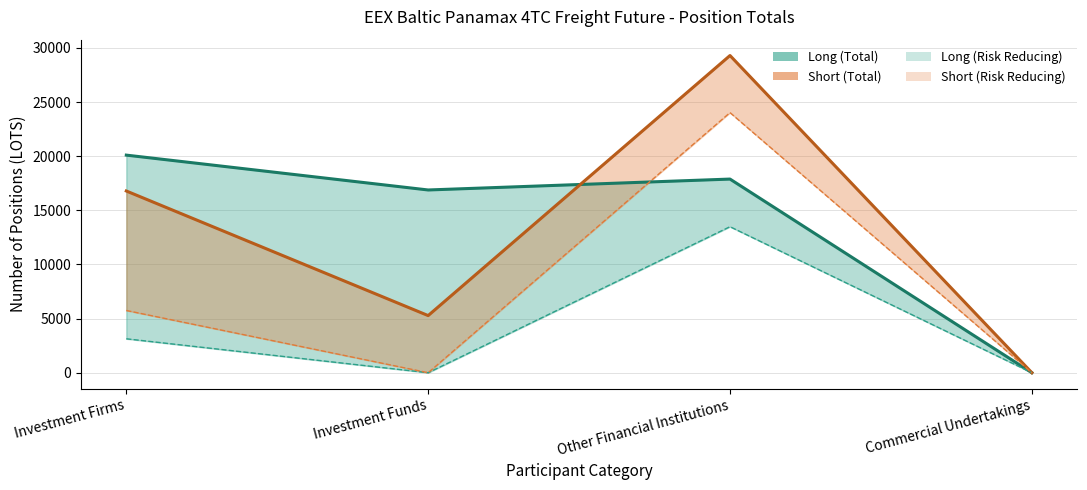

Does the chart display data point markers on the line(s)?

No